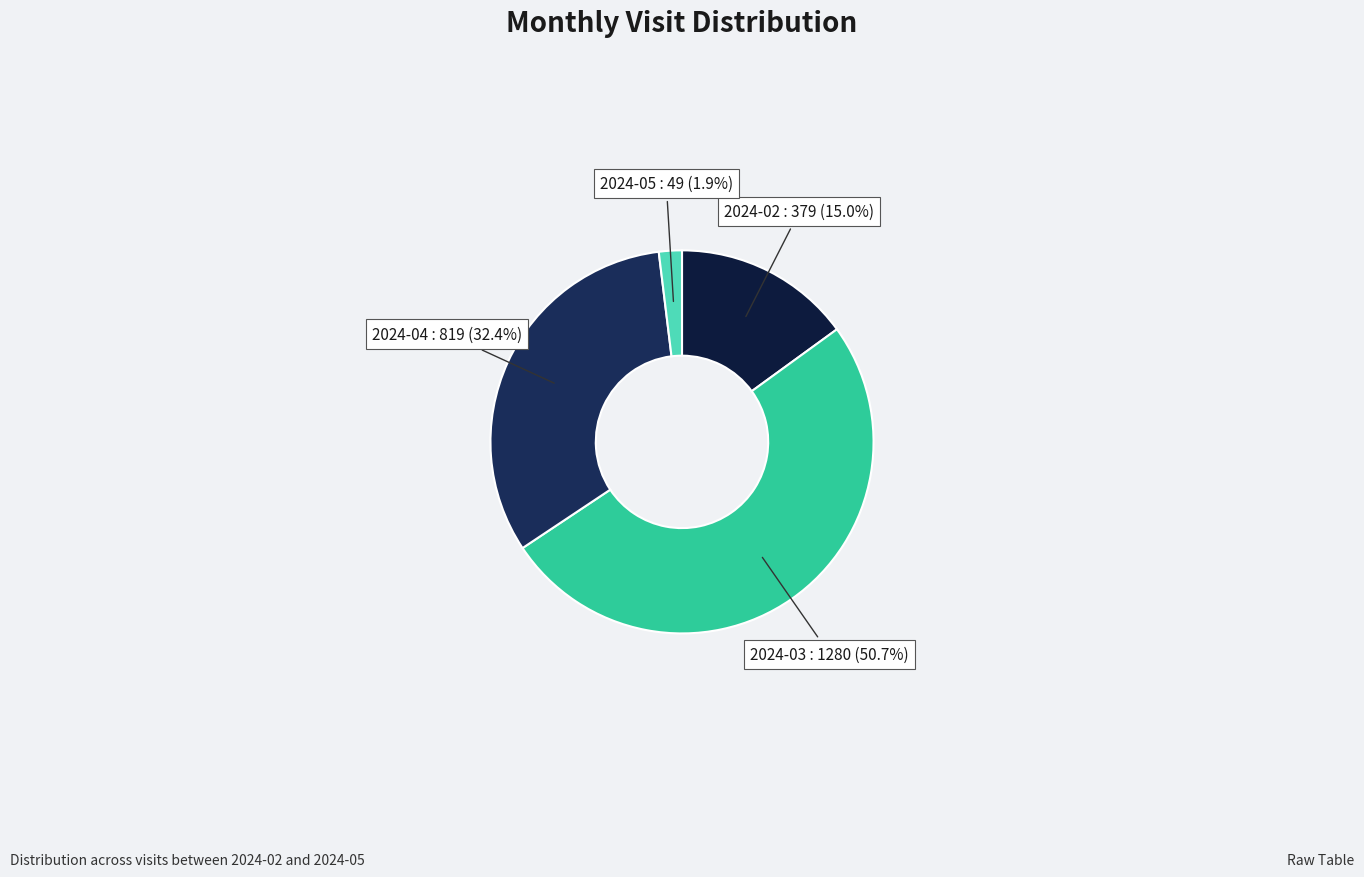

Count the number of slices in the pie.

4